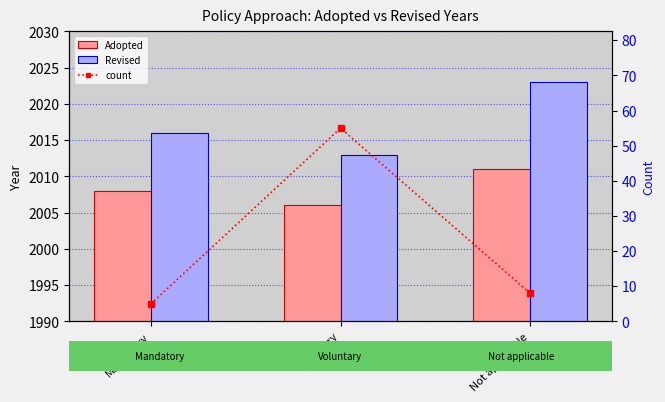

Rank the series by their maximum value, from highest to lowest.

Revised, Adopted, count